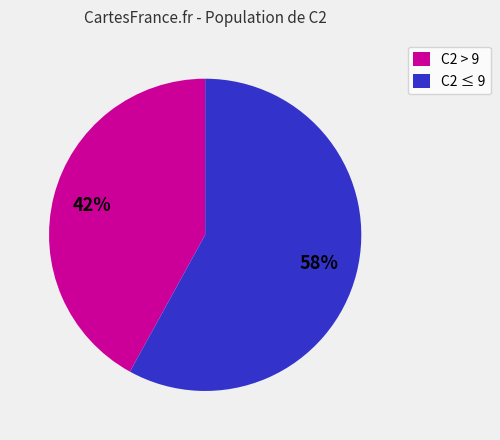

Approximately how many times larger is the value at C2 ≤ 9 compared to C2 > 9?

1.4